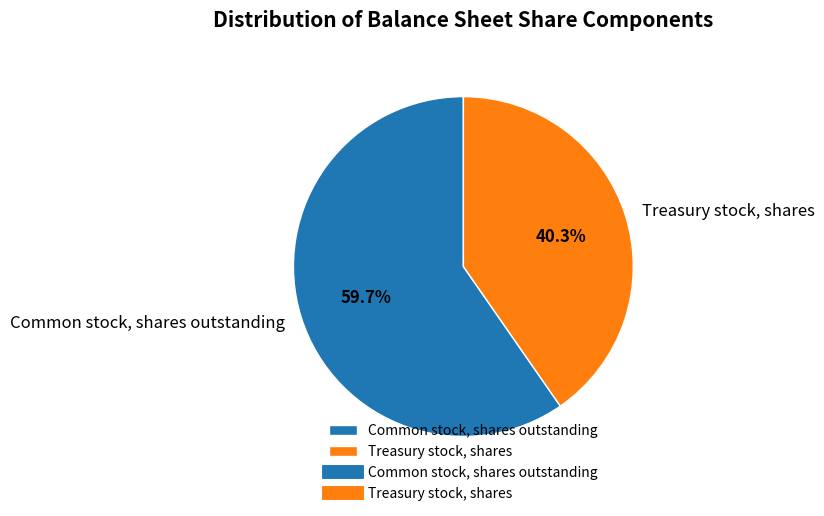

Is it true that Common stock, shares outstanding is 60% of the pie?

True